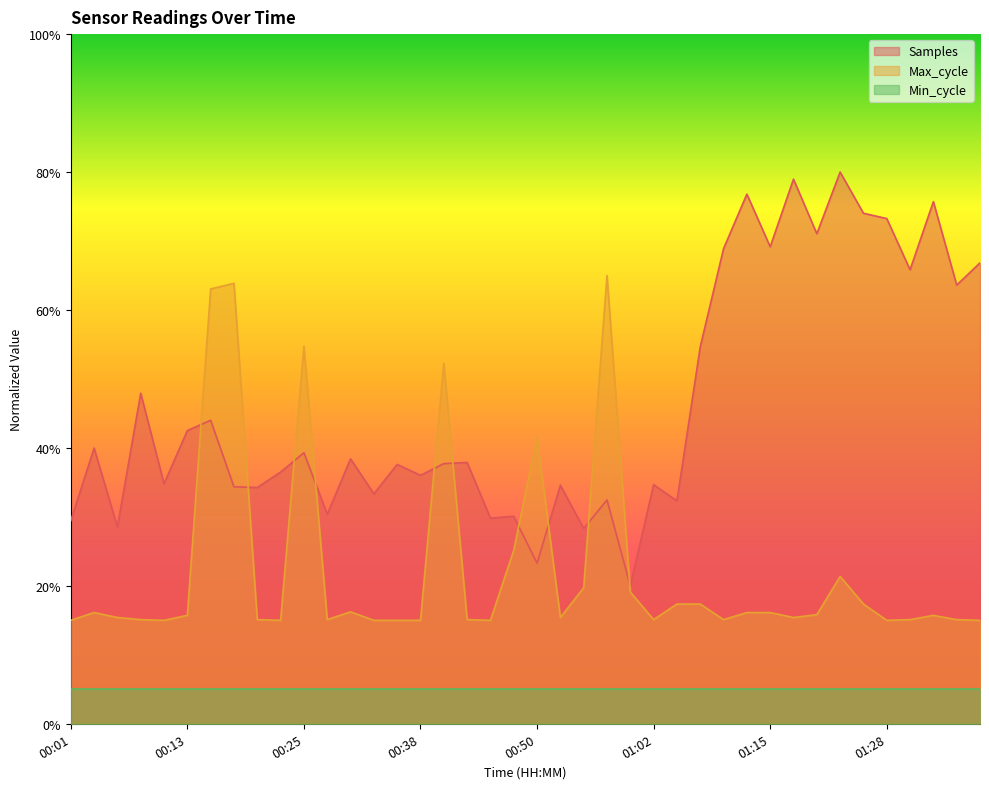

How many categories are shown in the chart?

40